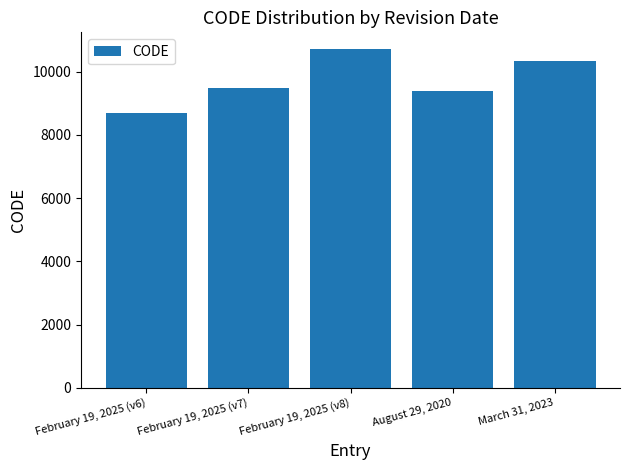

What is the value of the 1st bar from the left?

8676